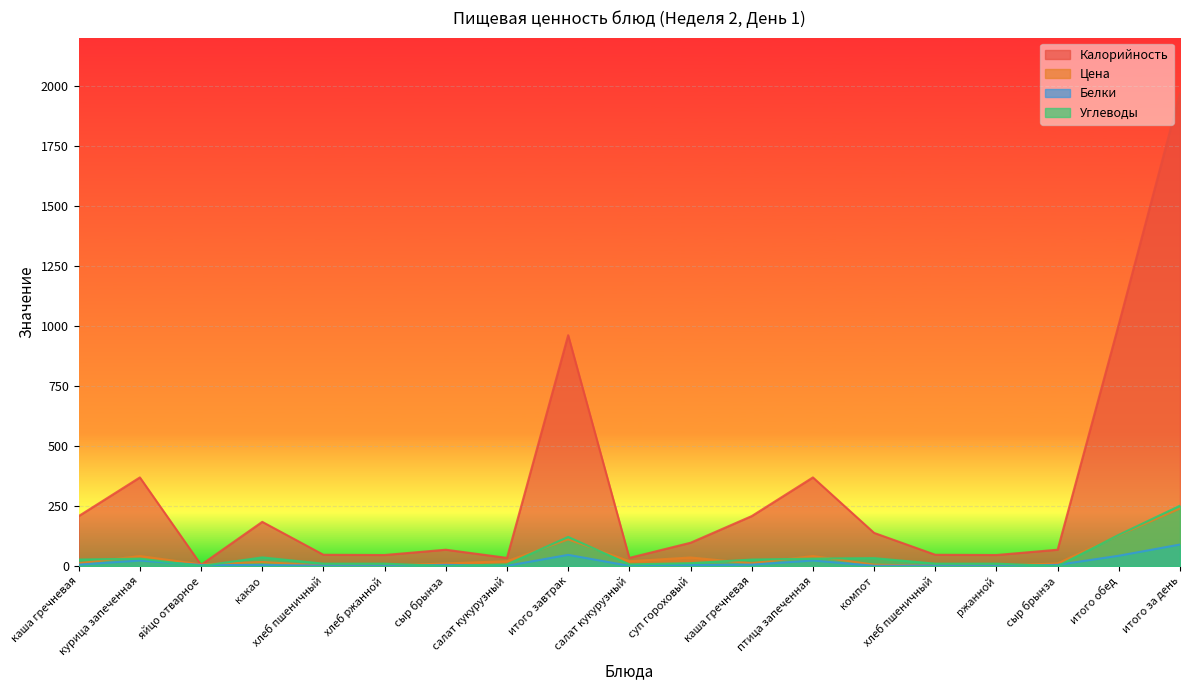

True or false: Углеводы and Цена cross at least once.

True